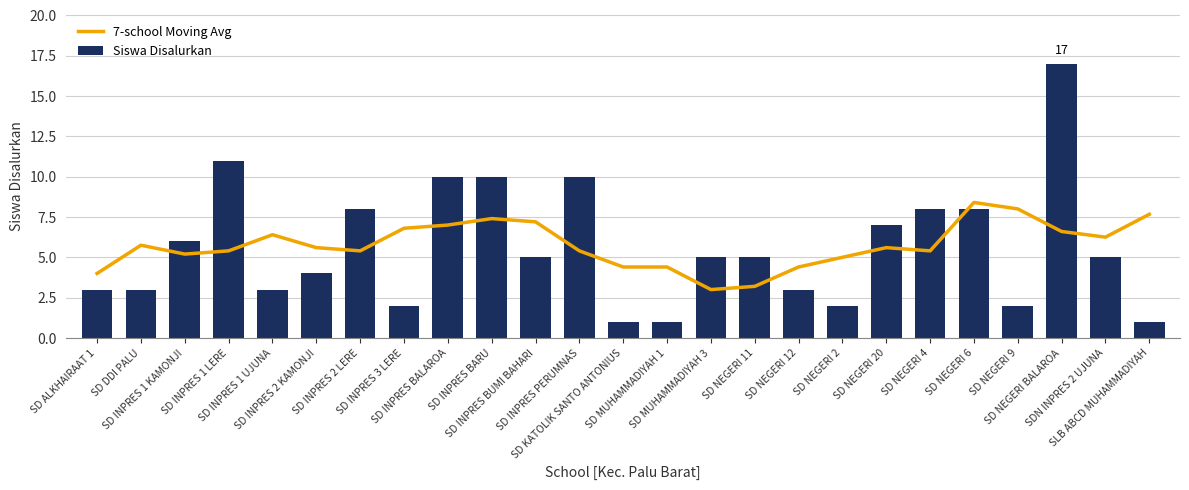

The Siswa Disalurkan series shows 11.0 at SD INPRES 1 LERE. True or false?

True